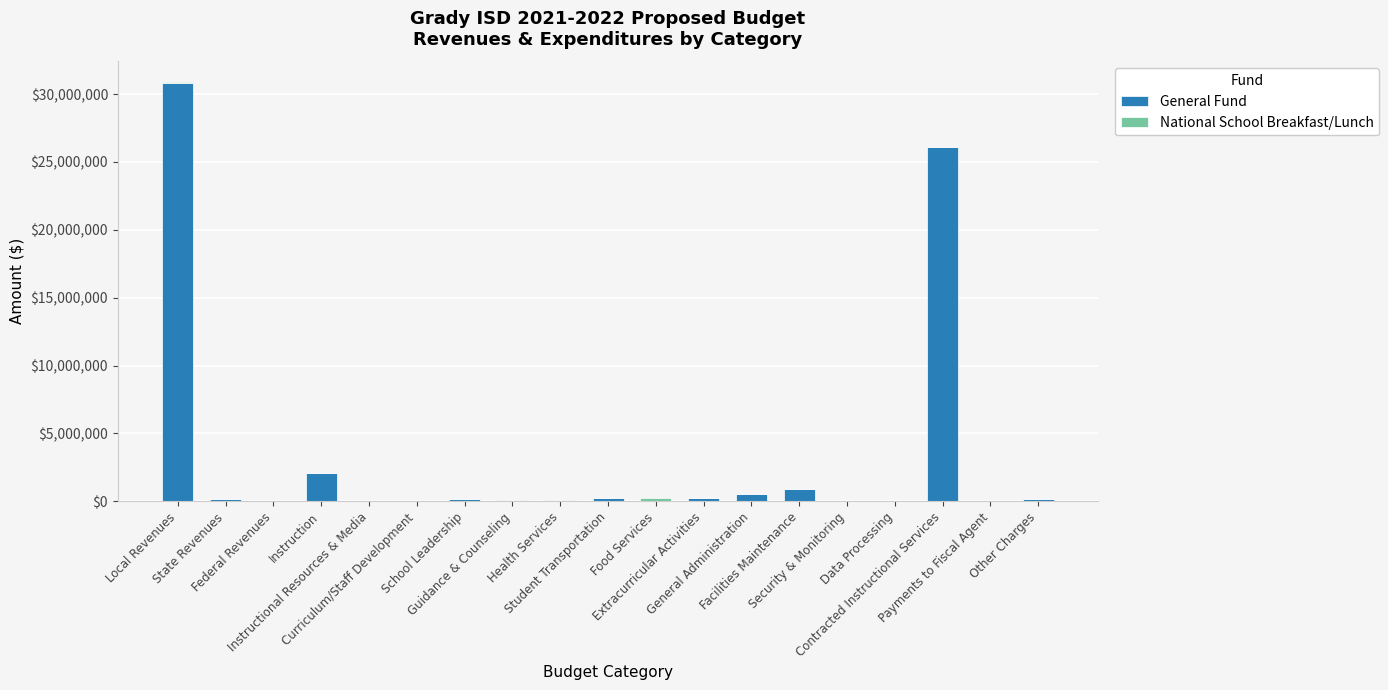

List the labels in order of General Fund value, smallest first.

Federal Revenues, Food Services, Curriculum/Staff Development, Data Processing, Security & Monitoring, Payments to Fiscal Agent, Instructional Resources & Media, Health Services, Guidance & Counseling, State Revenues, Other Charges, School Leadership, Student Transportation, Extracurricular Activities, General Administration, Facilities Maintenance, Instruction, Contracted Instructional Services, Local Revenues